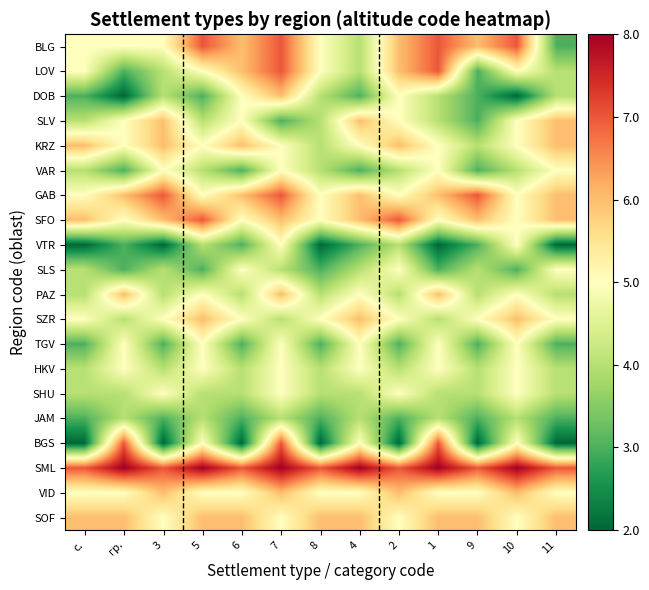

Reading left to right, extract all data points from this chart.

BLG: с.=0	гр.=0	3=0	5=2	6=1	7=2	8=0	4=-1	2=1	1=2	9=1	10=2	11=-2
LOV: с.=0	гр.=-2	3=-1	5=0	6=1	7=2	8=0	4=-1	2=1	1=2	9=-2	10=0	11=-1
DOB: с.=-2	гр.=-3	3=-1	5=-2	6=0	7=1	8=-1	4=-2	2=0	1=-1	9=-2	10=-3	11=-1
SLV: с.=-1	гр.=0	3=1	5=-1	6=0	7=-2	8=-1	4=1	2=0	1=-1	9=-2	10=0	11=1
KRZ: с.=1	гр.=0	3=1	5=0	6=1	7=0	8=-1	4=0	2=1	1=0	9=-1	10=0	11=1
VAR: с.=-1	гр.=-2	3=0	5=-1	6=-2	7=0	8=-1	4=-2	2=-1	1=0	9=-2	10=-1	11=0
GAB: с.=0	гр.=1	3=2	5=0	6=1	7=2	8=0	4=1	2=0	1=1	9=2	10=0	11=1
SFO: с.=1	гр.=0	3=1	5=2	6=0	7=1	8=0	4=1	2=2	1=0	9=1	10=0	11=1
VTR: с.=-3	гр.=-2	3=-3	5=-1	6=-2	7=0	8=-3	4=-2	2=-1	1=-3	9=-2	10=0	11=-3
SLS: с.=-1	гр.=-2	3=-1	5=-2	6=0	7=-1	8=-2	4=-1	2=0	1=-2	9=-1	10=-2	11=0
PAZ: с.=-1	гр.=1	3=-1	5=0	6=-1	7=1	8=-1	4=0	2=-1	1=1	9=-1	10=0	11=-1
SZR: с.=0	гр.=-1	3=0	5=1	6=0	7=-1	8=0	4=1	2=0	1=-1	9=0	10=1	11=0
TGV: с.=-2	гр.=0	3=-2	5=0	6=-2	7=0	8=-2	4=0	2=-2	1=0	9=-2	10=0	11=-2
HKV: с.=-1	гр.=0	3=-1	5=0	6=-1	7=0	8=-1	4=0	2=-1	1=0	9=-1	10=0	11=-1
SHU: с.=-1	гр.=-1	3=0	5=-1	6=-1	7=0	8=-1	4=-1	2=0	1=-1	9=-1	10=0	11=-1
JAM: с.=-2	гр.=-1	3=-2	5=-1	6=-2	7=-1	8=-2	4=-1	2=-2	1=-1	9=-2	10=-1	11=-2
BGS: с.=-3	гр.=2	3=-3	5=0	6=-3	7=2	8=-3	4=0	2=-3	1=2	9=-3	10=0	11=-3
SML: с.=2	гр.=3	3=2	5=3	6=2	7=3	8=2	4=3	2=2	1=3	9=2	10=3	11=2
VID: с.=0	гр.=0	3=1	5=0	6=0	7=1	8=0	4=0	2=1	1=0	9=0	10=1	11=0
SOF: с.=1	гр.=1	3=0	5=1	6=1	7=0	8=1	4=1	2=0	1=1	9=1	10=0	11=1